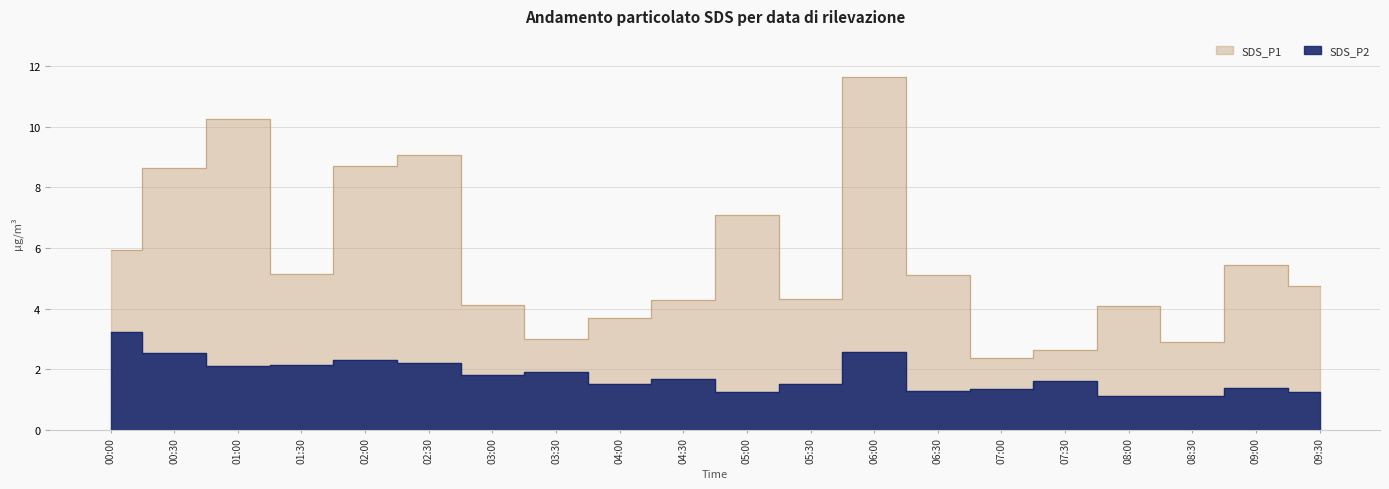

Which category has the lowest value across all series?

08:30